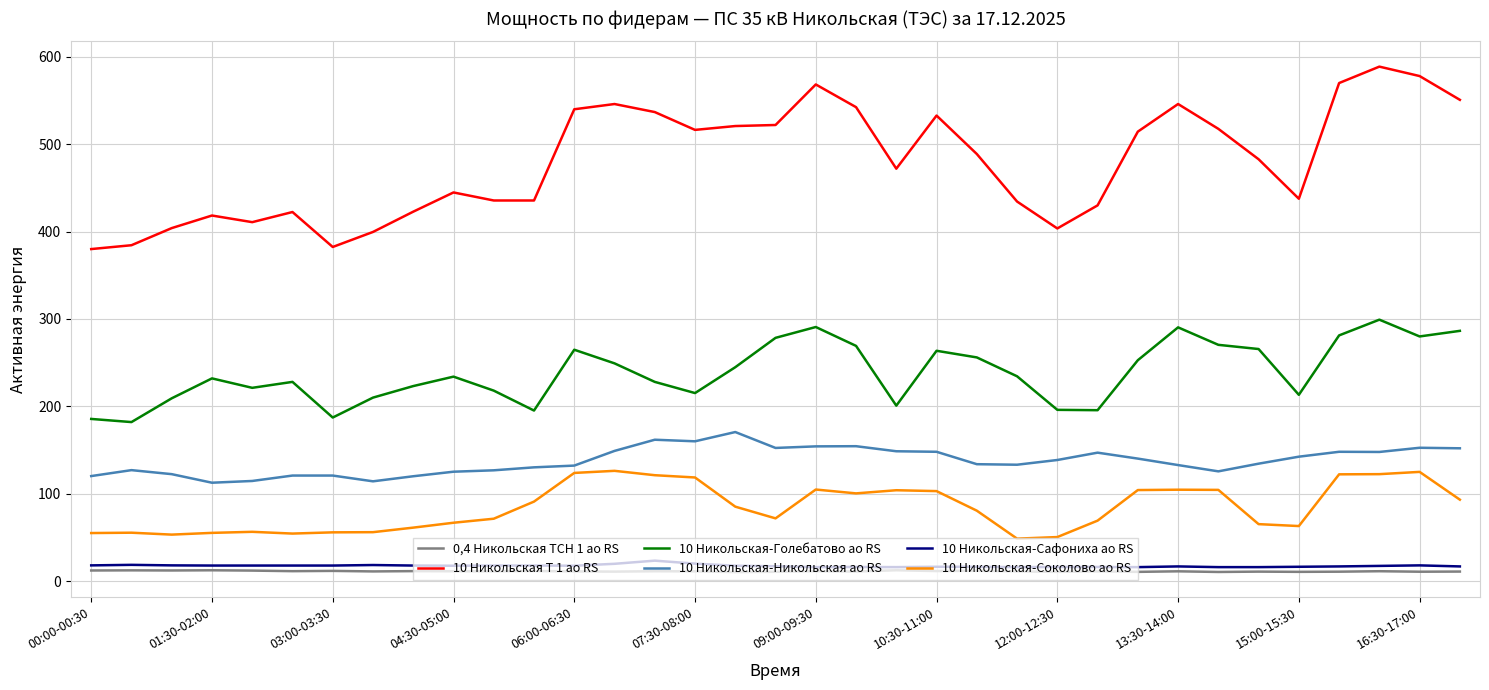

Does the chart display data point markers on the line(s)?

No